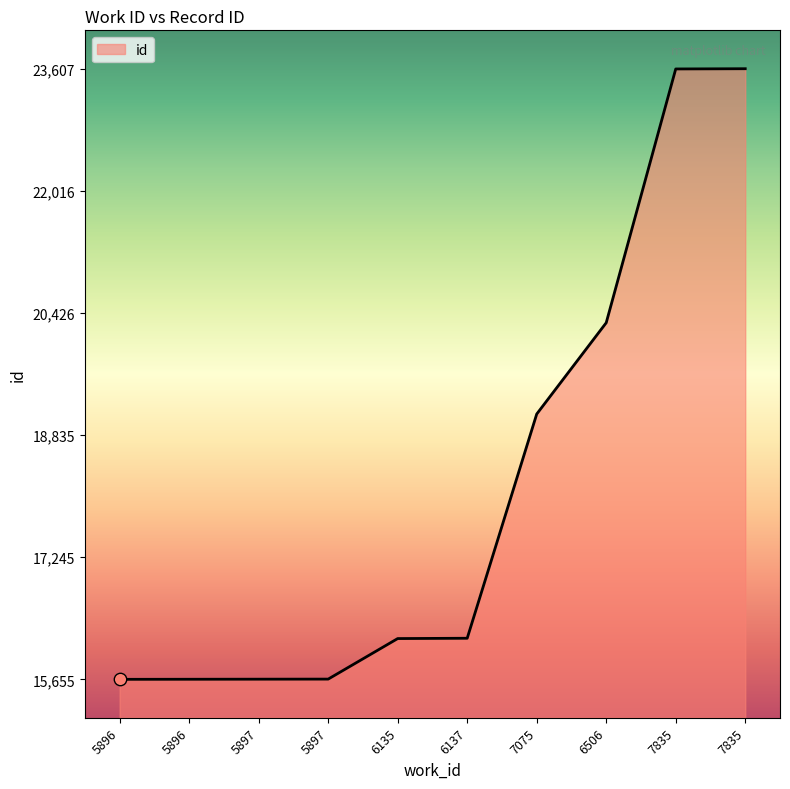

Between 7835 and 5896, which is larger?

7835